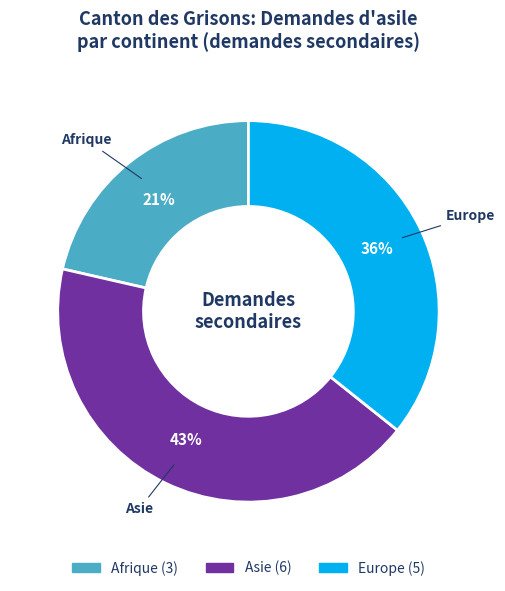

Is there a majority slice in this chart?

No